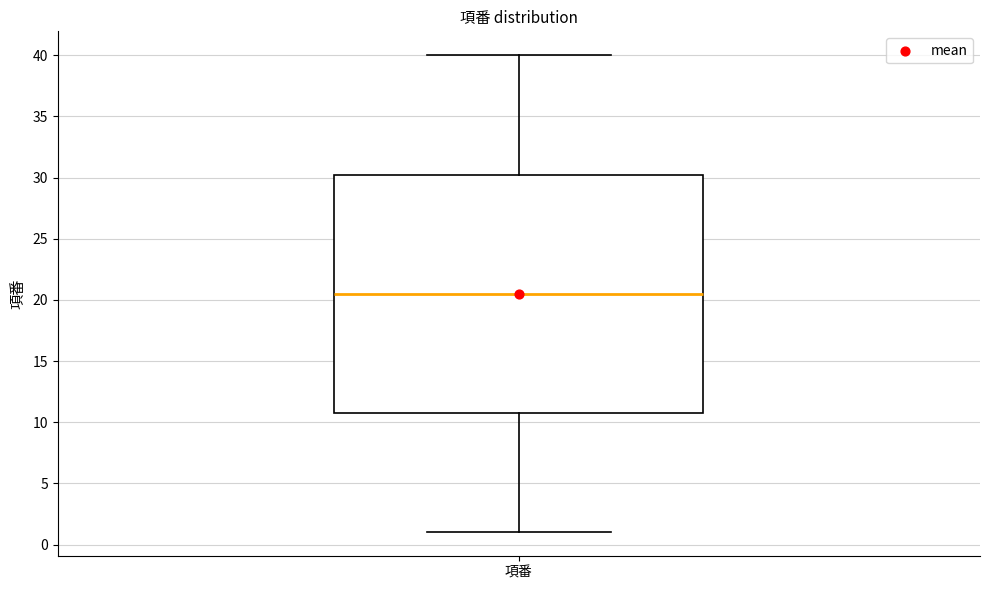

Transcribe this box plot: give where the median line is, the range the box spans, and where the two whiskers end, as read against the y-axis. The values are not printed on the chart, so give them approximately, as read against the axis.

median 20.5, box 11.0 to 30.5, whiskers 1.0 to 40.0